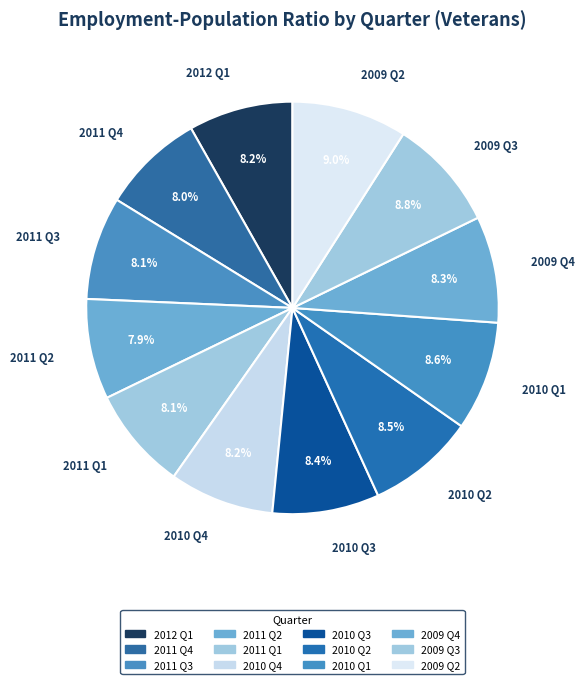

Count the number of slices in the pie.

12